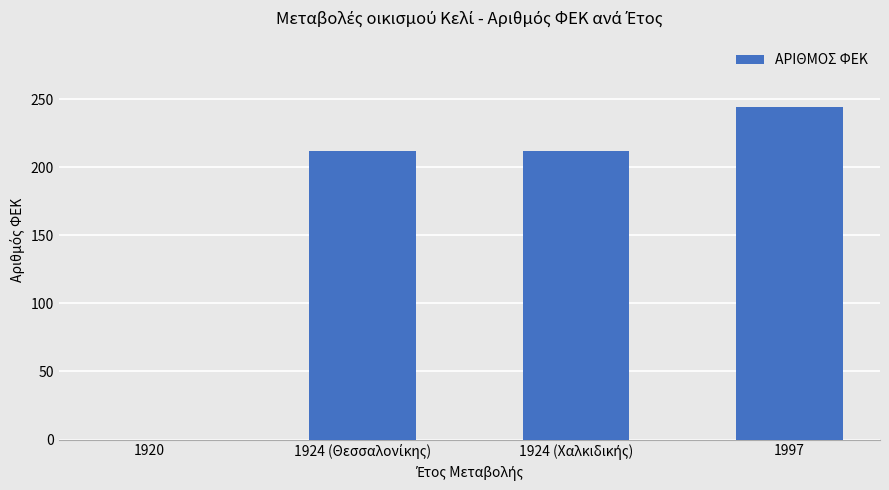

What is the change in value from 1920 to 1997?

+244